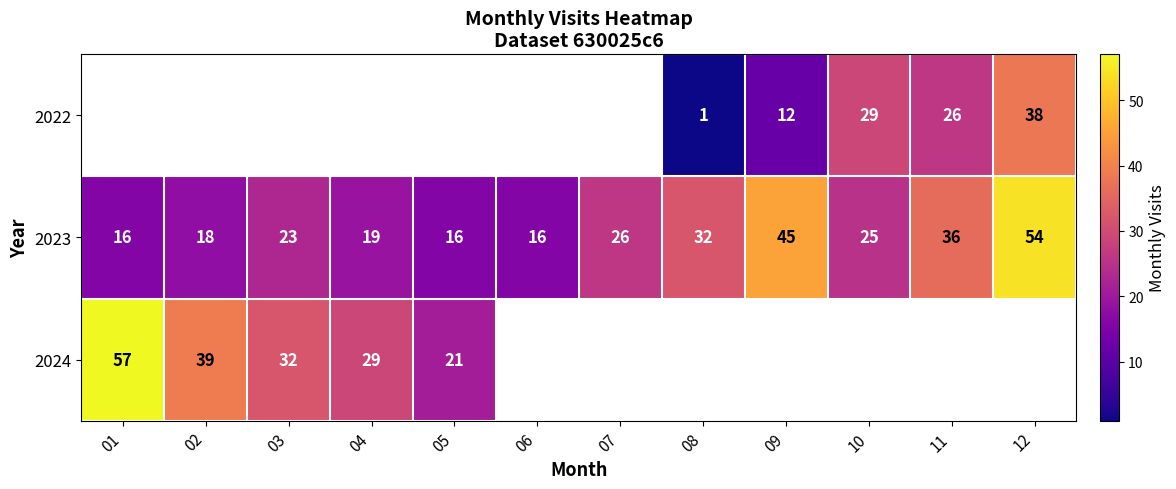

Is the value of 2023 at 08 greater than the value of 2022 at 12?

No